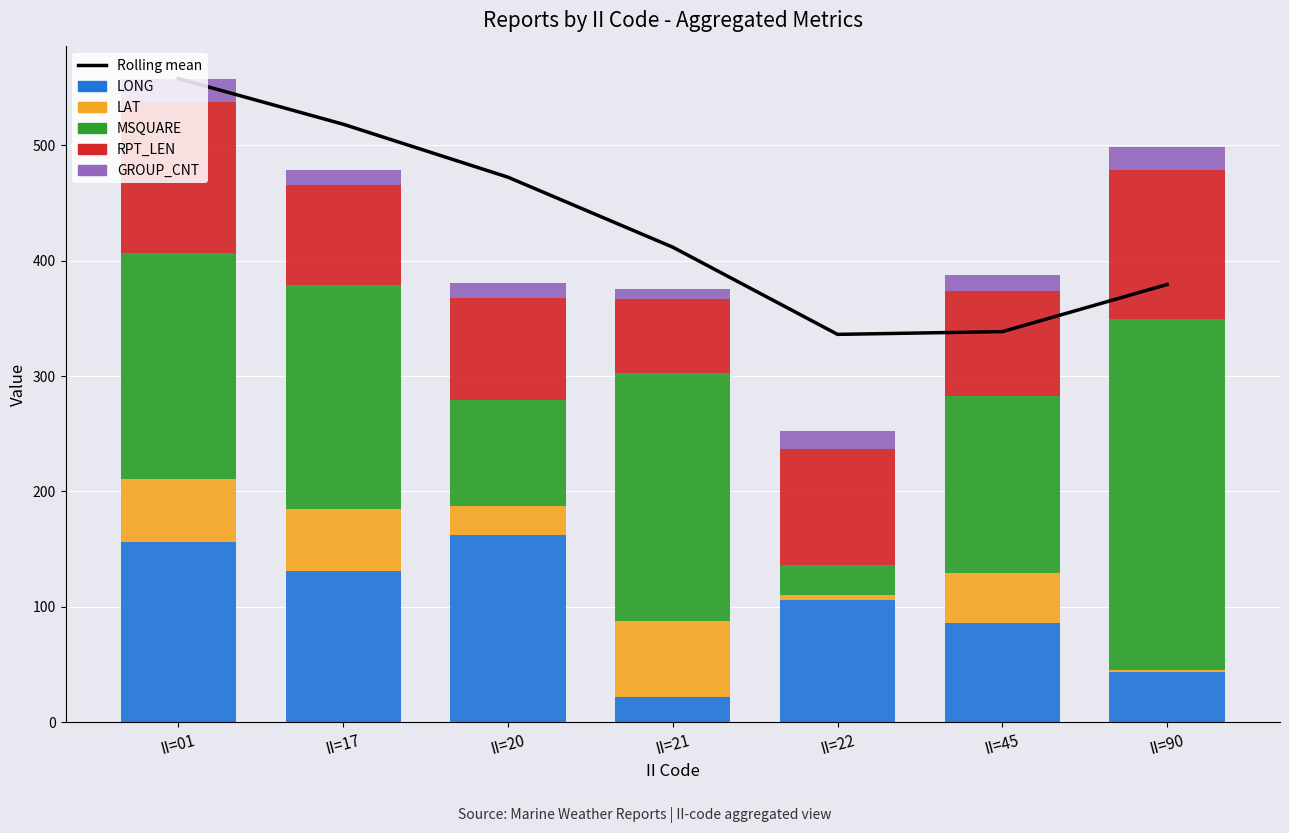

What is the value of the LAT bar at the 3rd from the left?

25.2